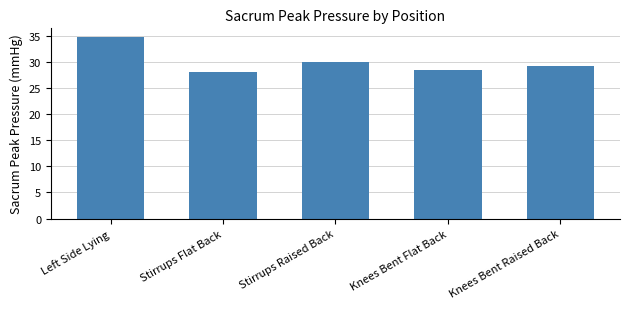

What is the sum of the values at Knees Bent Raised Back and Left Side Lying?

63.8